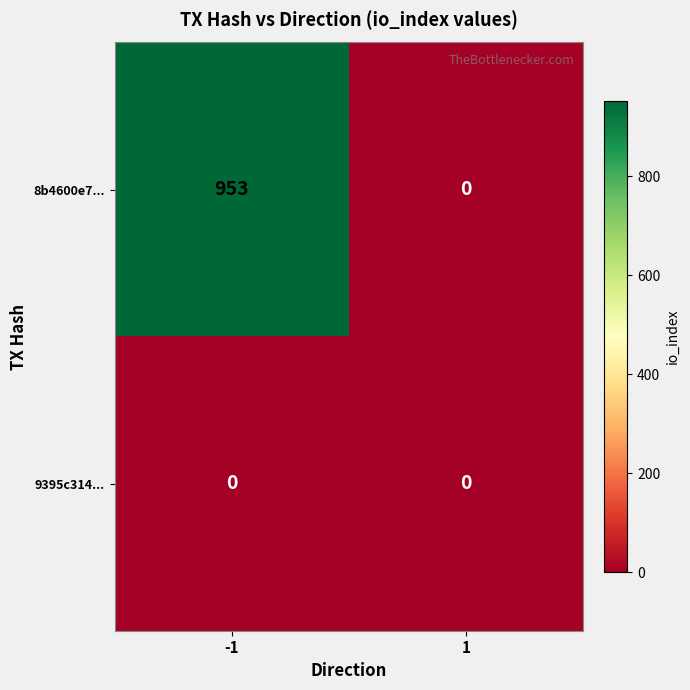

Reading left to right, transcribe all the data shown in this chart.

8b4600e7...: 953	0
9395c314...: 0	0